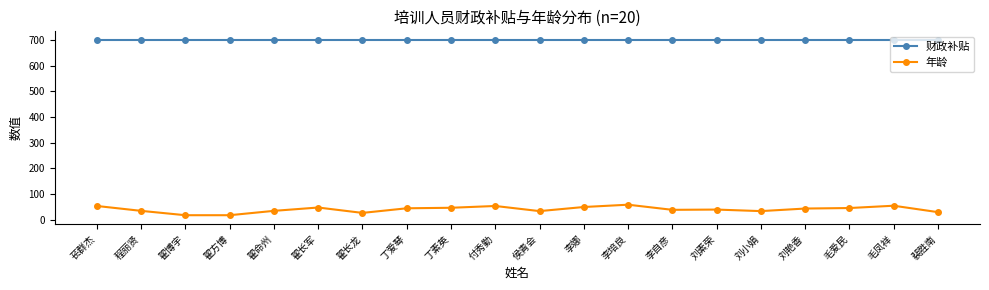

At how many categories does at least one series exceed 153?

20